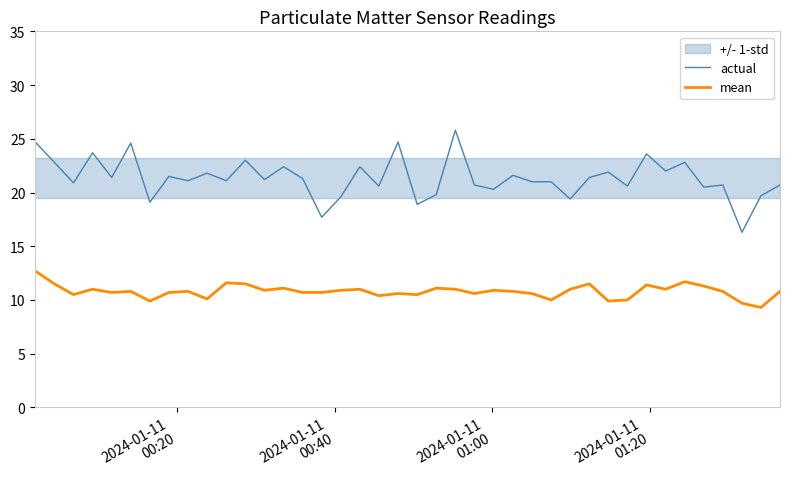

Reading left to right, extract all data points from this chart.

actual: 24.7	22.8	20.9	23.7	21.4	24.6	19.1	21.5	21.1	21.8	21.1	23.0	21.2	22.4	21.3	17.7	19.6	22.4	20.6	24.7	18.9	19.8	25.8	20.7	20.3	21.6	21.0	21.0	19.4	21.4	21.9	20.6	23.6	22.0	22.8	20.5	20.7	16.3	19.7	20.7
mean: 12.7	11.5	10.5	11.0	10.7	10.8	9.9	10.7	10.8	10.1	11.6	11.5	10.9	11.1	10.7	10.7	10.9	11.0	10.4	10.6	10.5	11.1	11.0	10.6	10.9	10.8	10.6	10.0	11.0	11.5	9.9	10.0	11.4	11.0	11.7	11.3	10.8	9.7	9.3	10.8